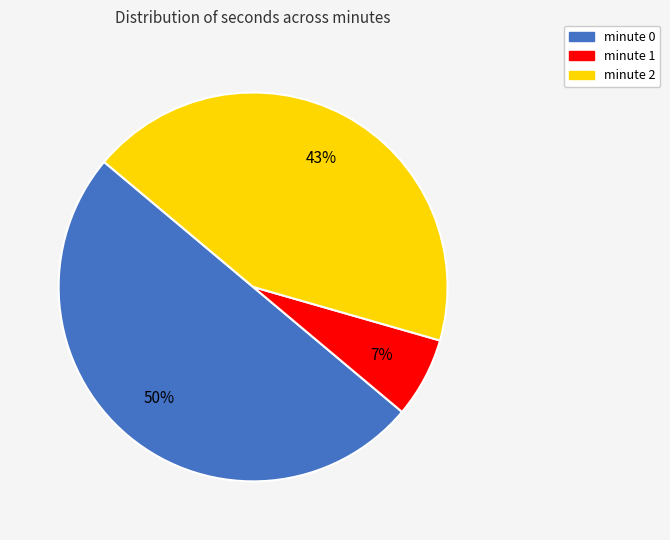

True or false: minute 1 accounts for 1% of the total.

False